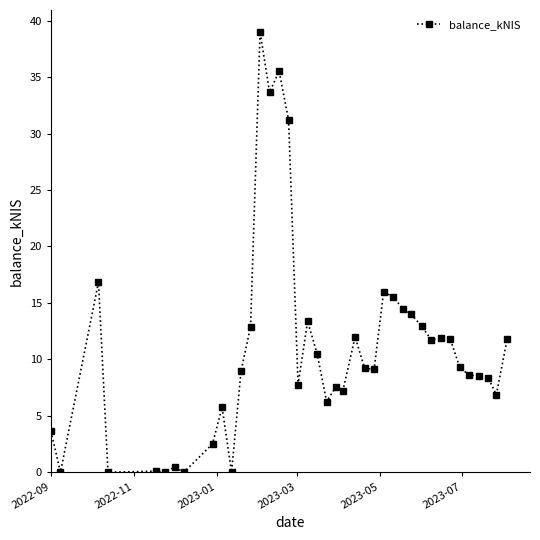

What is the maximum value shown in the chart?

39.0